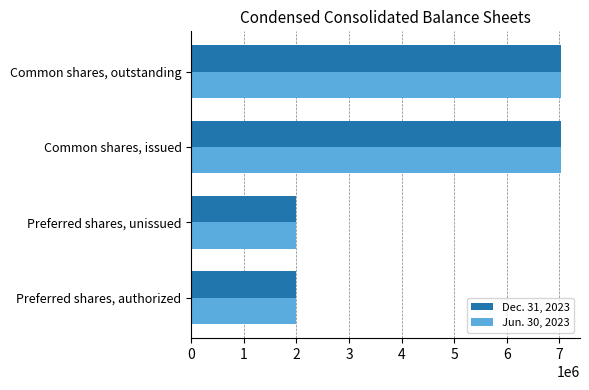

At how many categories does at least one series exceed 3644316?

2